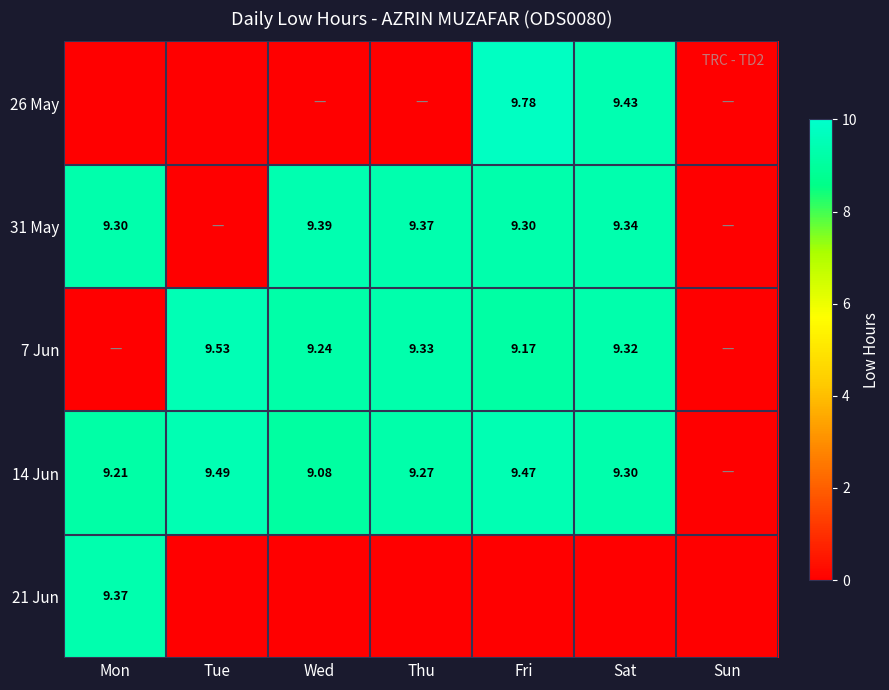

The value of 26 May at Sat is 16.7. True or false?

False